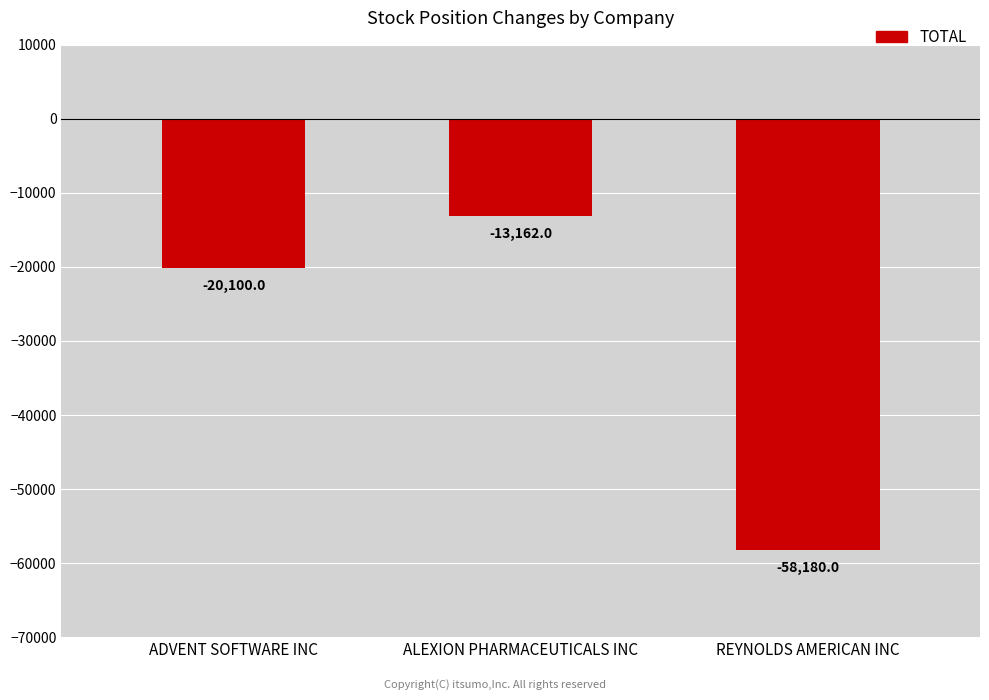

Reading right to left, list all the values displayed in this chart.

-58180	-13162	-20100